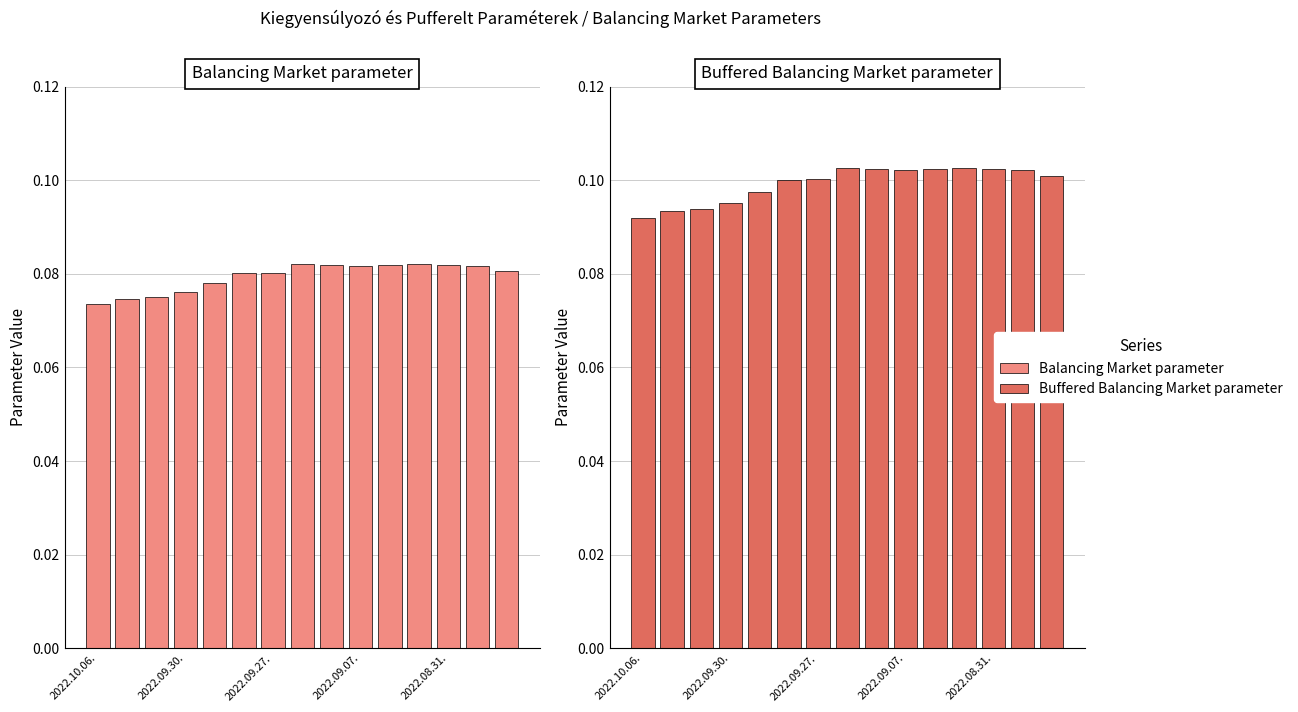

Between 12 and 5, which is larger?

12